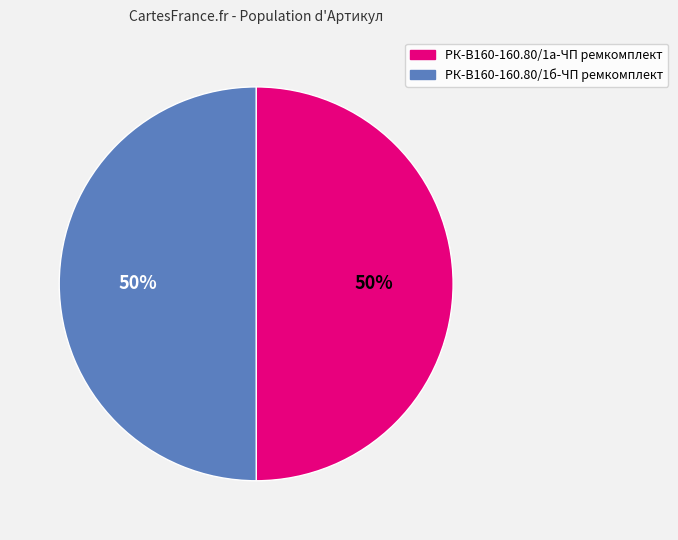

What is the ratio of the value at РК-В160-160.80/1а-ЧП ремкомплект to the value at РК-В160-160.80/1б-ЧП ремкомплект?

1.0